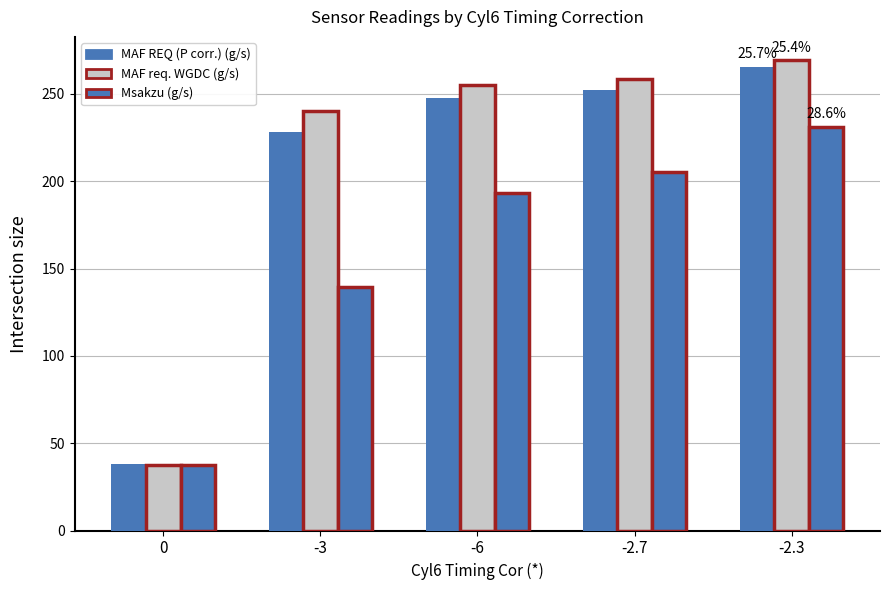

At which label is Msakzu (g/s) closest to 134?

-3